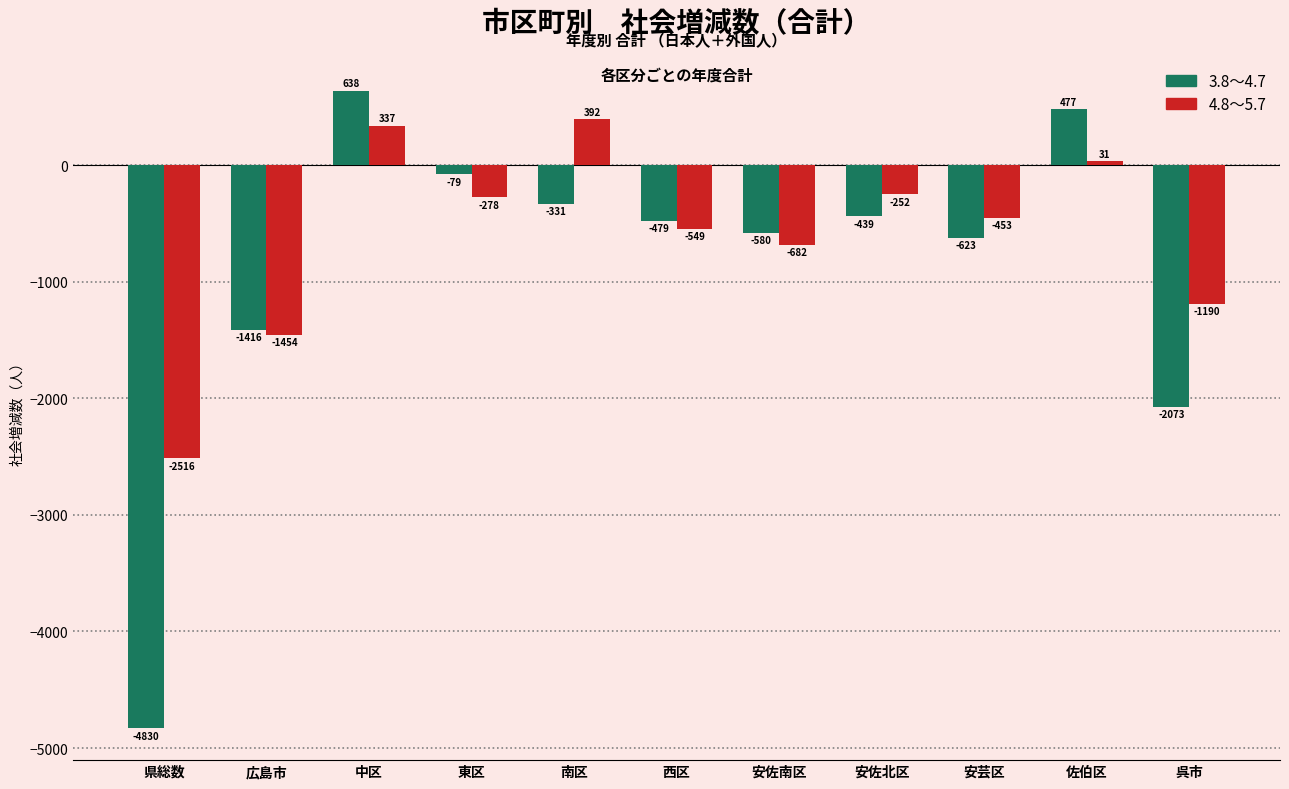

What is the minimum value for 4.8～5.7?

-2516